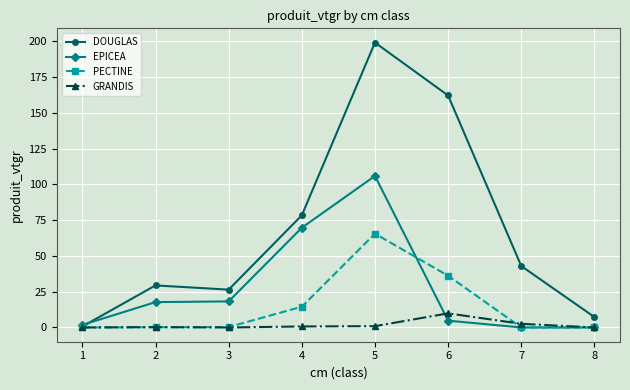

What is the value of the GRANDIS point at the 6th from the left?

9.9